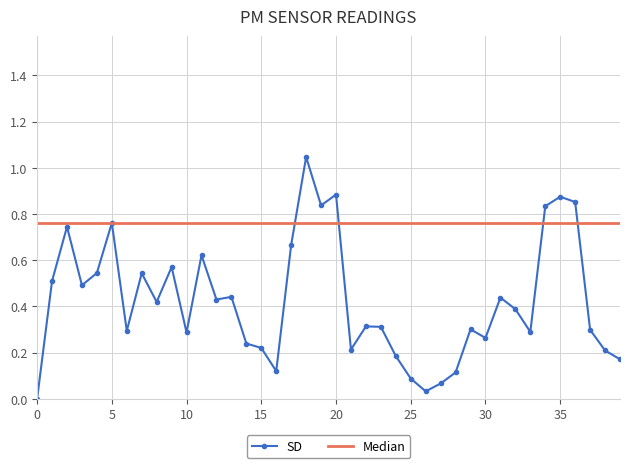

After their last crossing, which series has the higher values: Median or SD?

Median